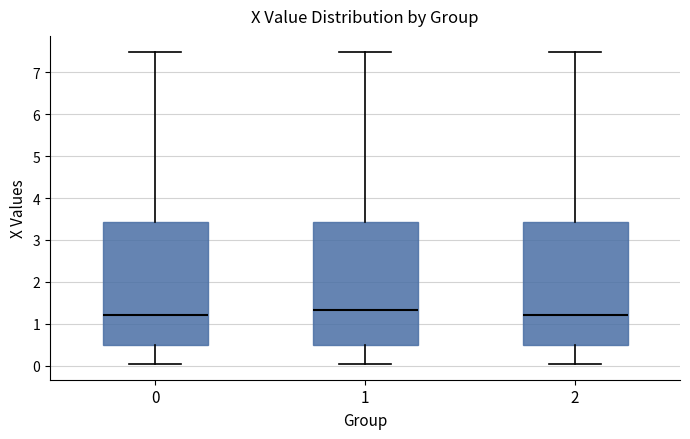

Reading left to right, transcribe this box plot: for each box, give where its median line is, the range the box spans, and where its two whiskers end, as read against the y-axis. The values are not printed on the chart, so give them approximately, as read against the axis.

0: median 1.2, box 0.5 to 3.4, whiskers 0.0 to 7.5
1: median 1.3, box 0.5 to 3.4, whiskers 0.0 to 7.5
2: median 1.2, box 0.5 to 3.4, whiskers 0.0 to 7.5